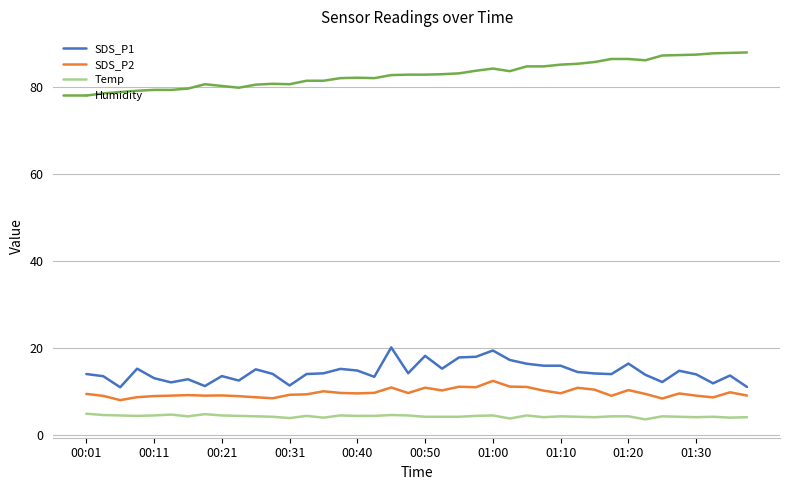

True or false: Temp and SDS_P2 cross at least once.

False